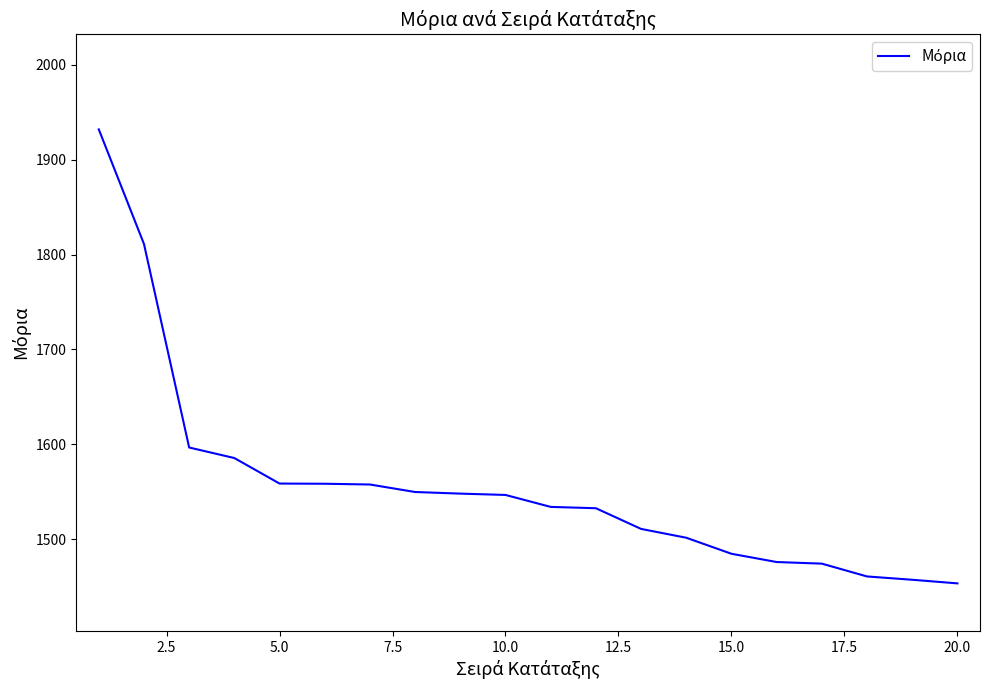

What is the smallest value displayed?

1453.5